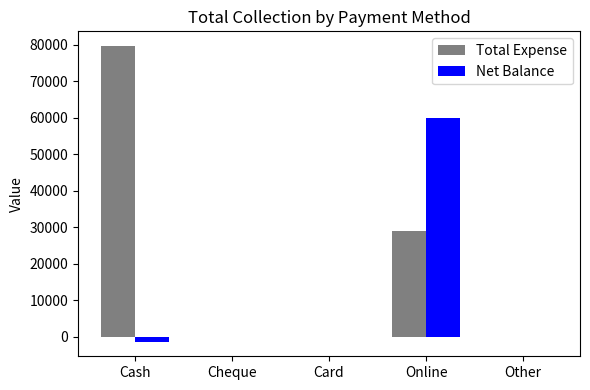

Between Card and Online, which series saw the biggest shift?

Net Balance